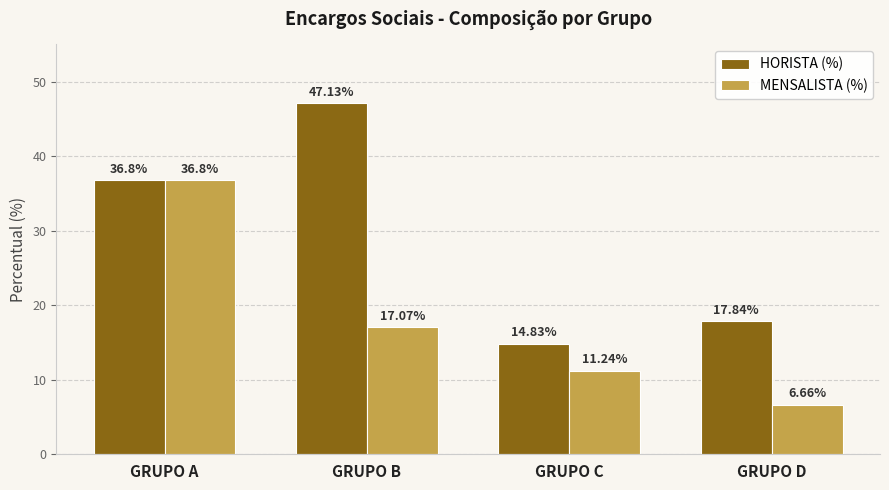

Rank the series at GRUPO B from lowest to highest value.

MENSALISTA (%), HORISTA (%)